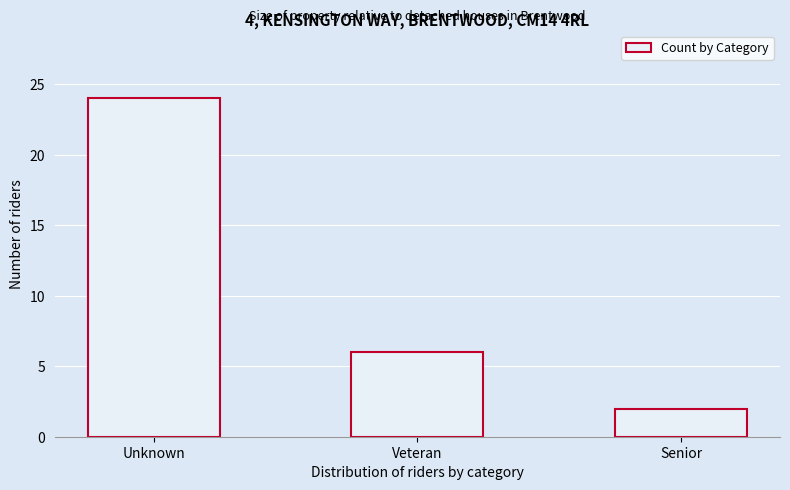

Reading right to left, list all the values displayed in this chart.

Senior=2	Veteran=6	Unknown=24